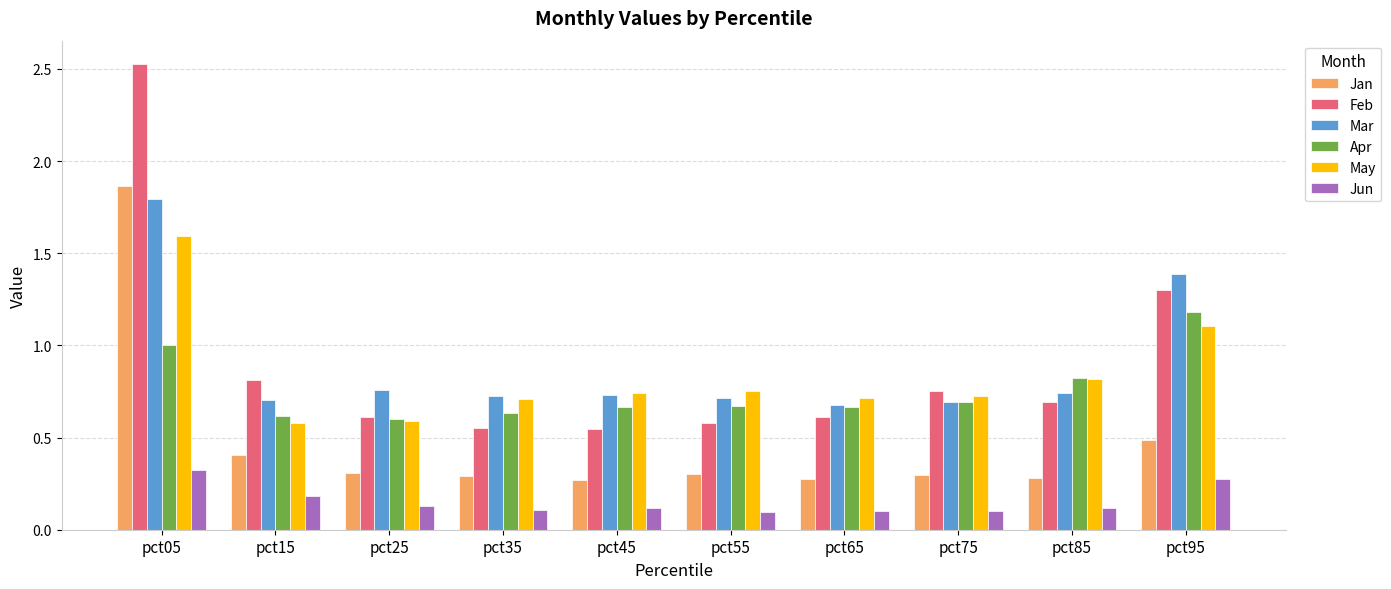

The value of Jan at pct75 is 0.3. True or false?

True